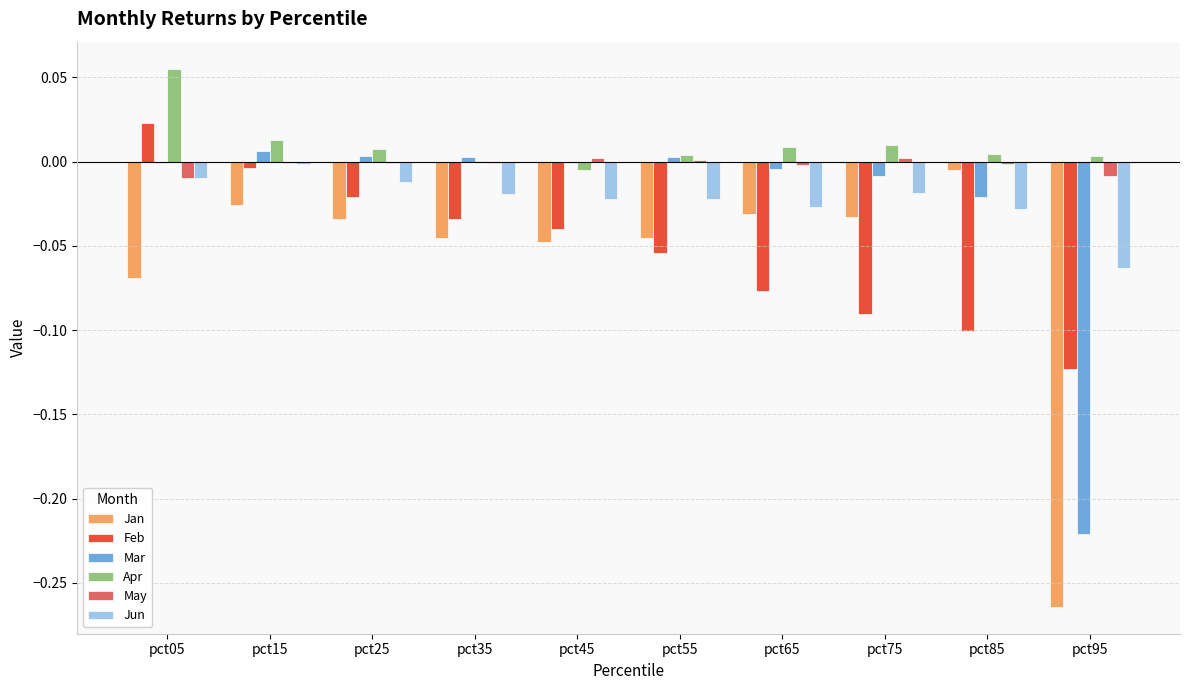

At which label does Jan reach its peak?

pct85